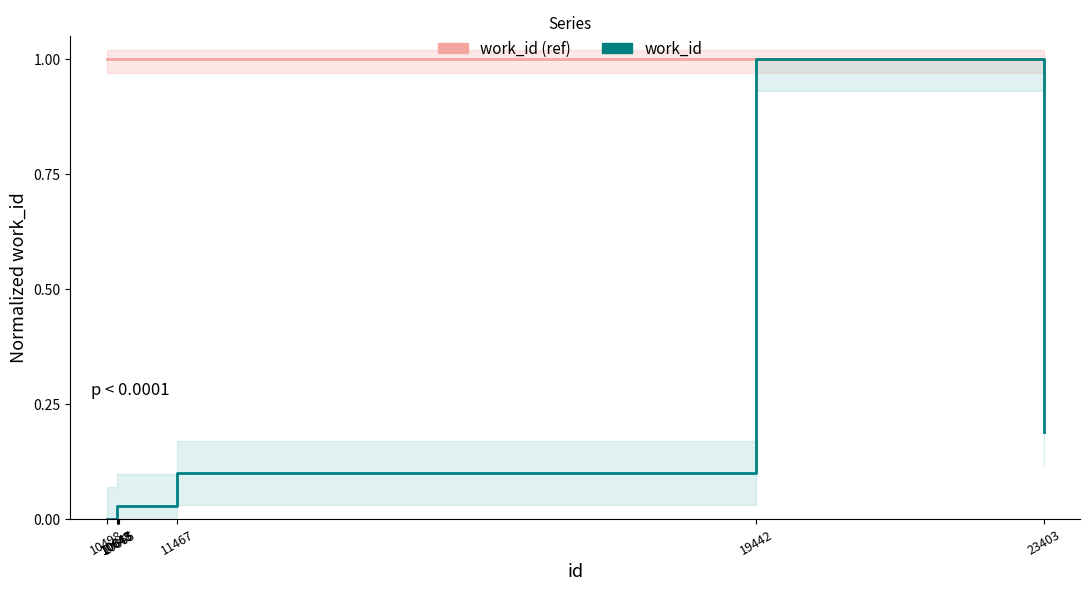

Does the chart have visible grid lines?

No